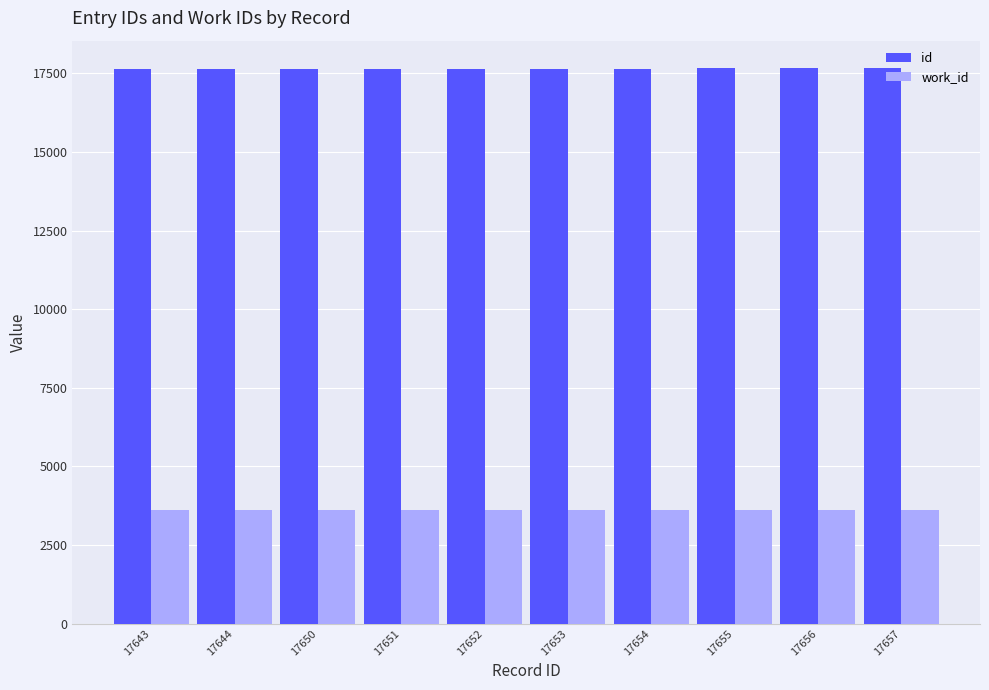

True or false: id has a value of 17655 at 17655.

True